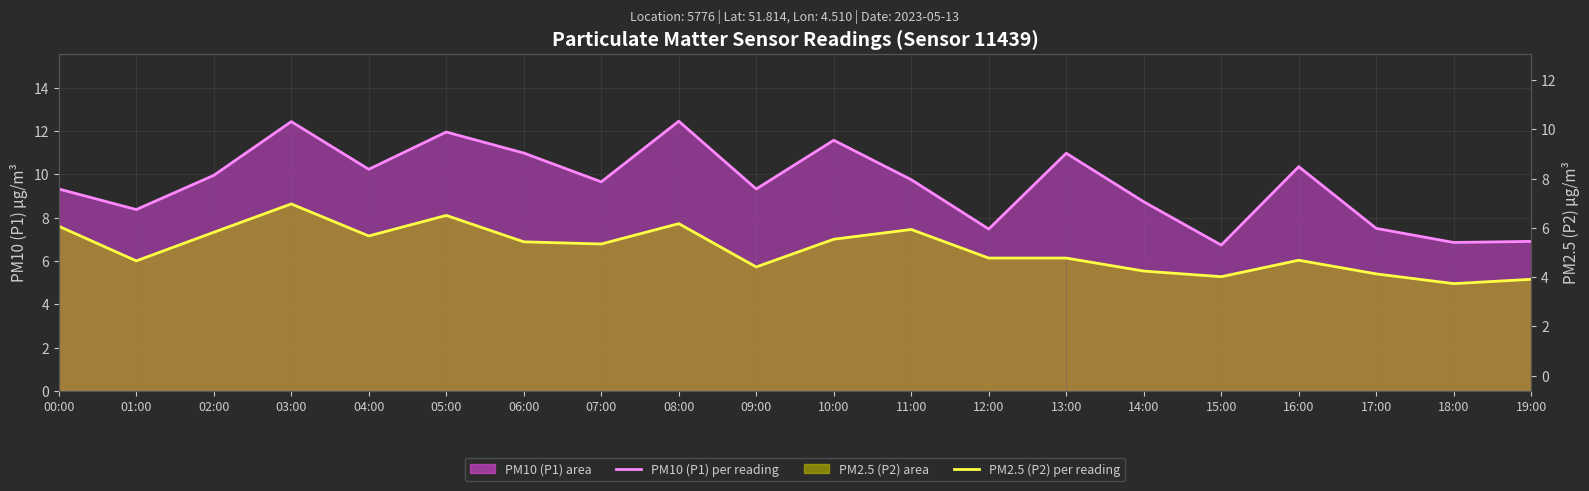

At which category does PM2.5 (P2) per reading reach its first local peak?

03:00